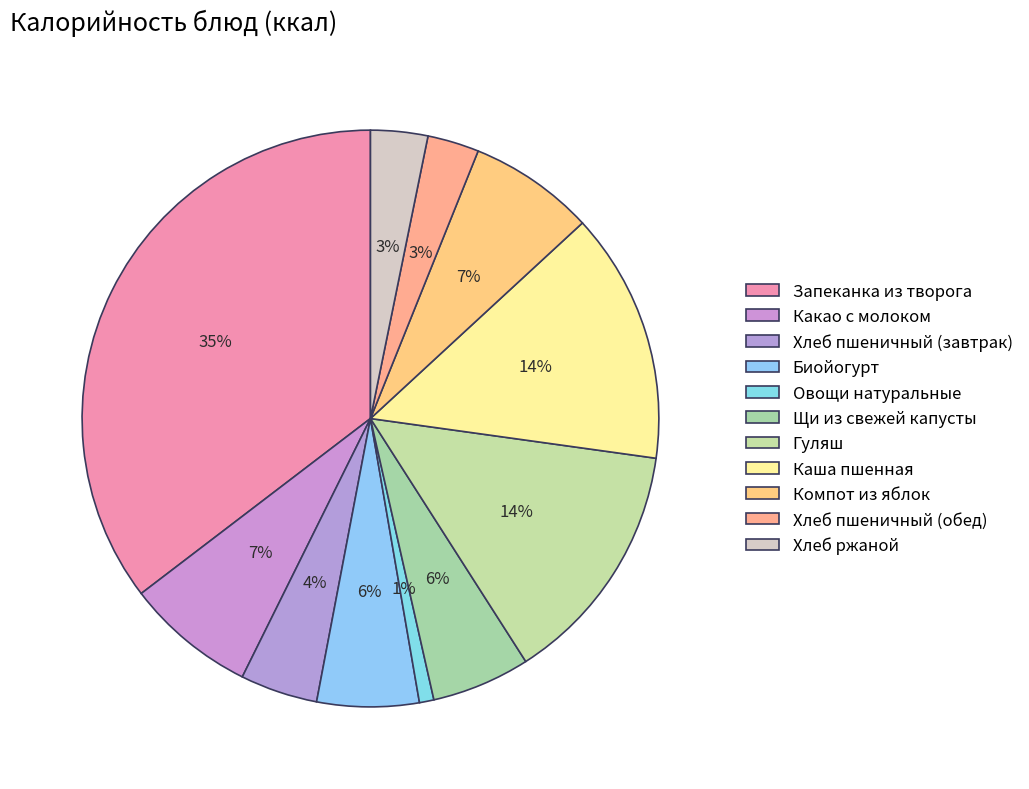

Combined, what portion of the pie is Запеканка из творога and Биойогурт?

41.1%